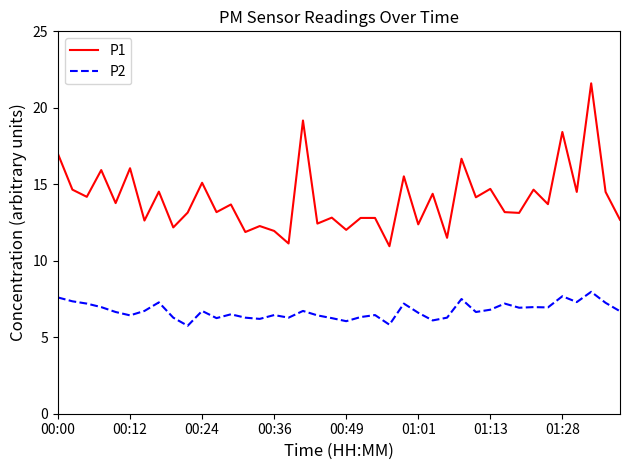

Which series has the largest range (max minus min)?

P1